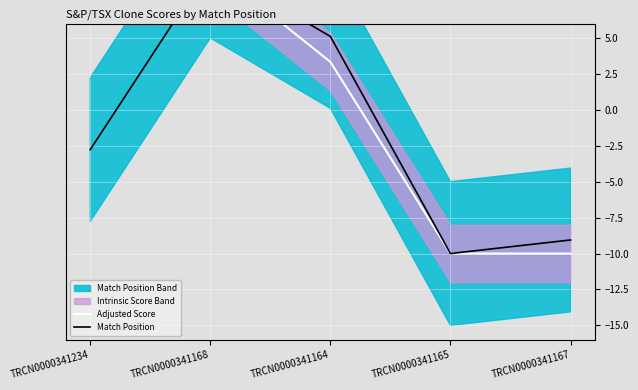

Which series has the largest total across all categories?

Adjusted Score